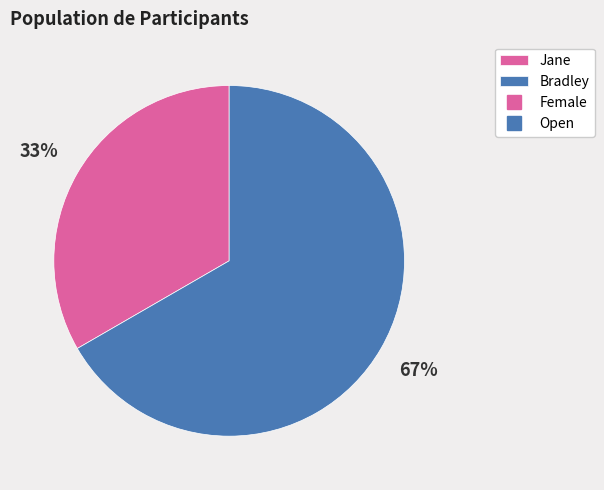

Does any single category account for the majority?

Yes